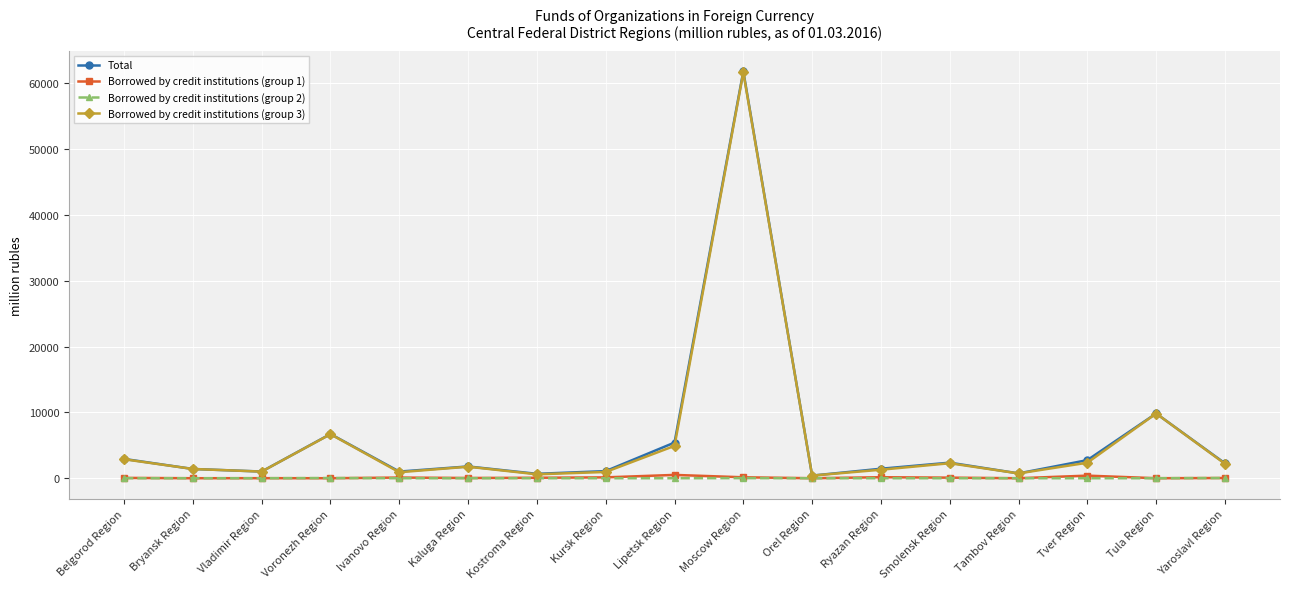

What is the label of the 8th point from the right?

Moscow Region